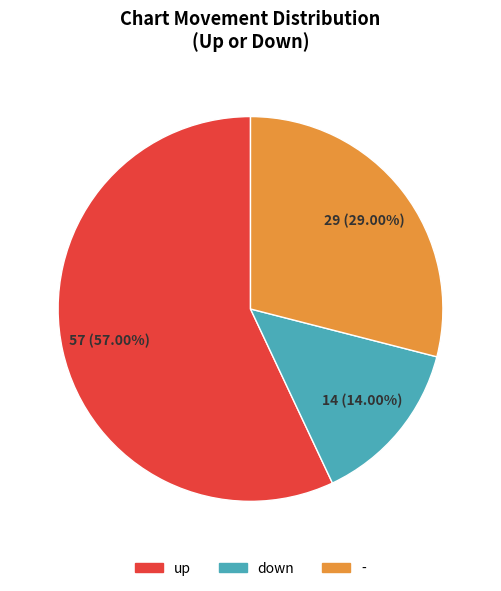

Which category has the biggest portion of the pie?

up